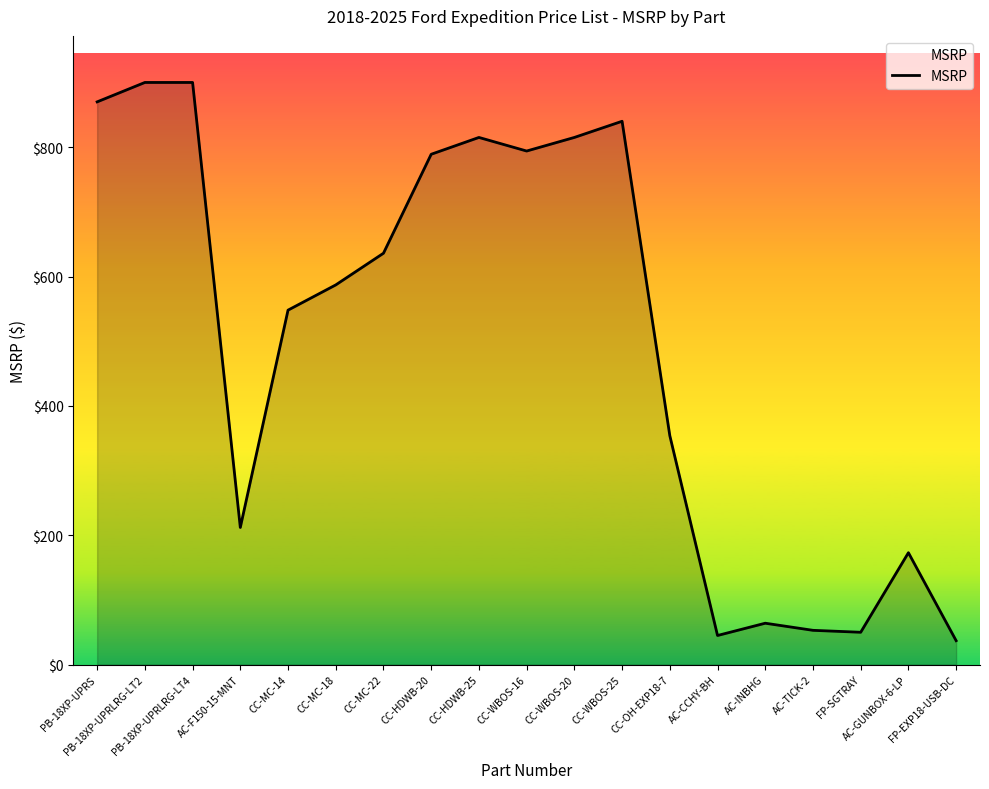

What is the maximum value shown in the chart?

900